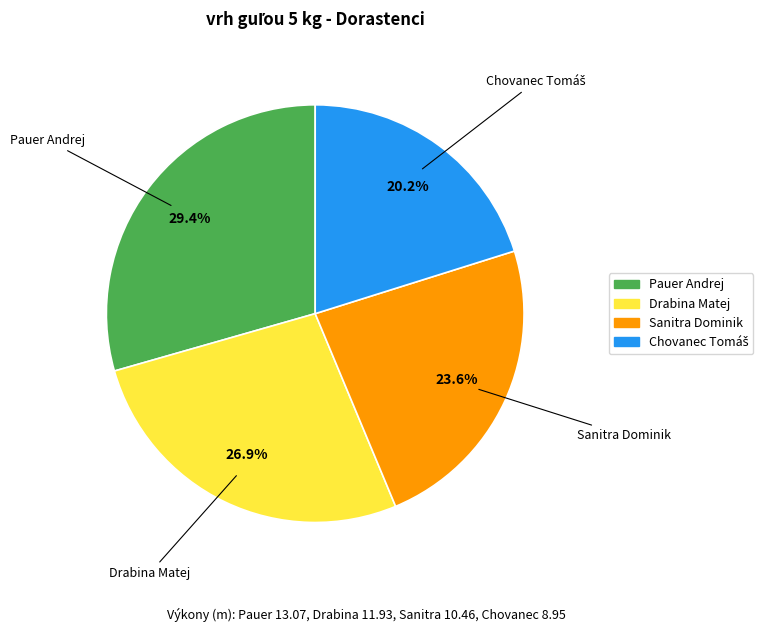

Count the number of slices in the pie.

4